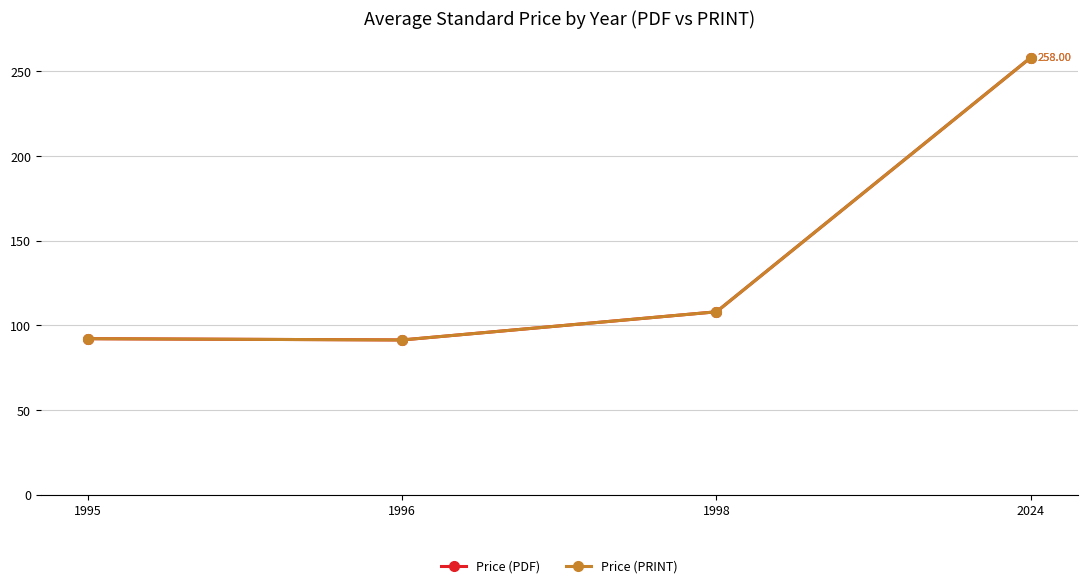

Is this an area chart (filled region under the line)?

No